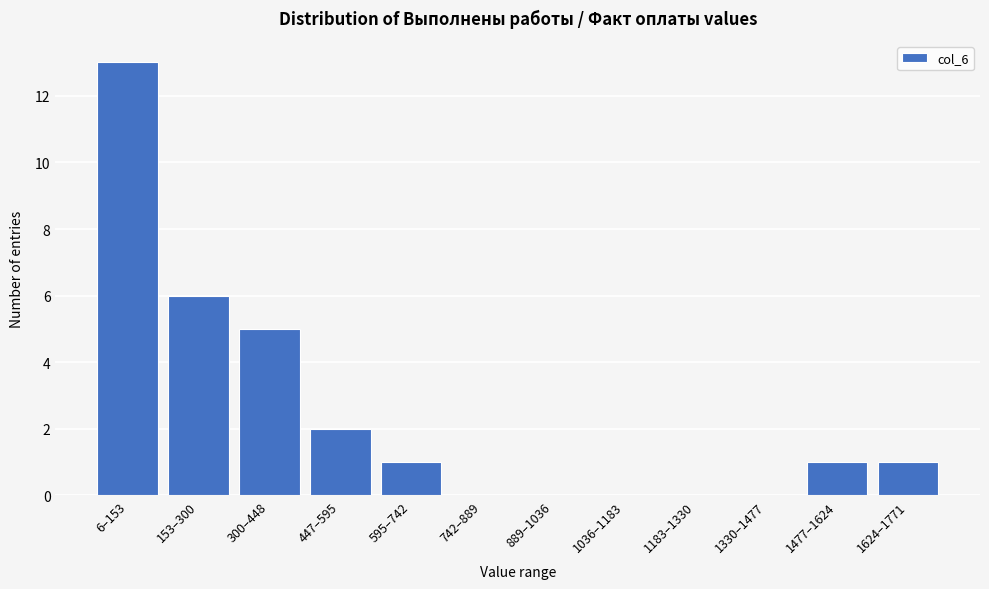

Reading left to right, list all the values displayed in this chart.

6–153=13	153–300=6	300–448=5	447–595=2	595–742=1	742–889=0	889–1036=0	1036–1183=0	1183–1330=0	1330–1477=0	1477–1624=1	1624–1771=1